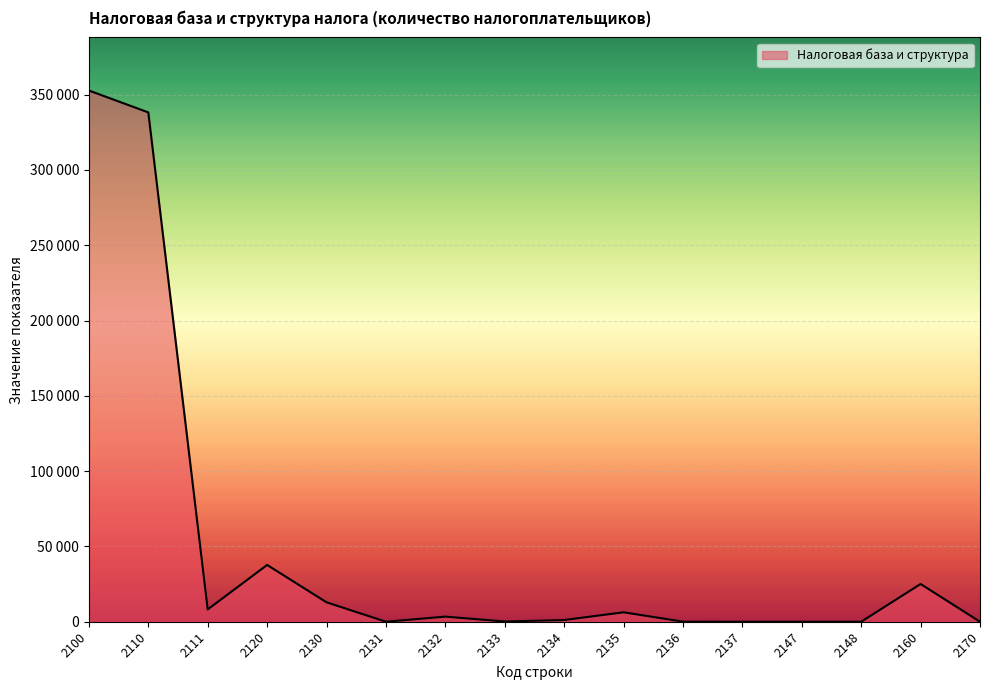

Between 2137 and 2130, which is larger?

2130